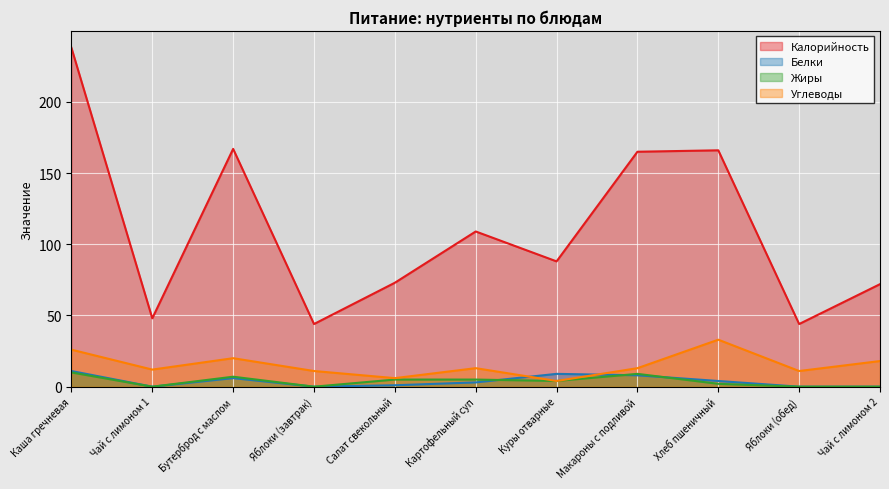

What is the sum of the Углеводы values at Макароны с подливой and Яблоки (завтрак)?

24